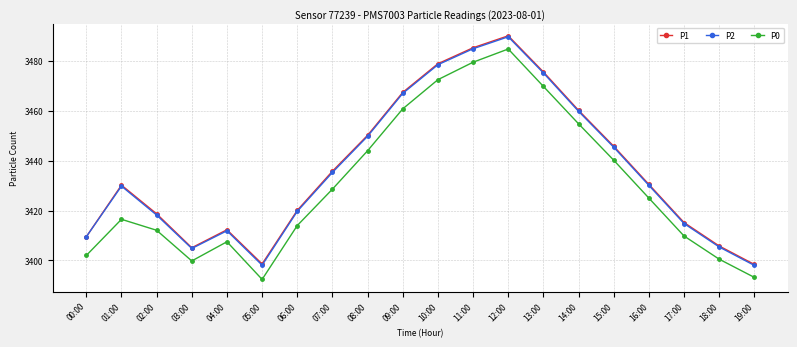

Is the value of P2 at 07:00 greater than the value of P1 at 19:00?

Yes